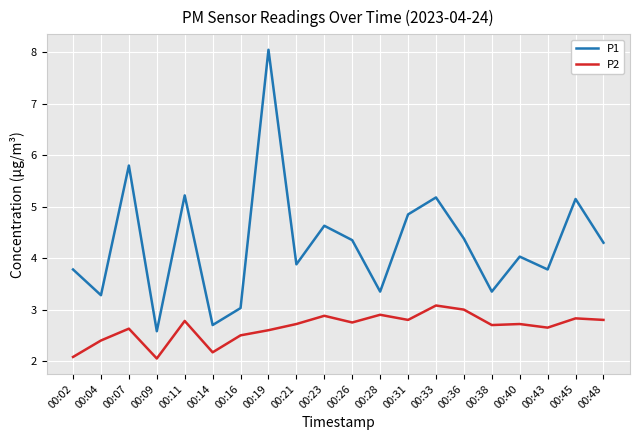

What is the highest value of the P1 series?

8.1